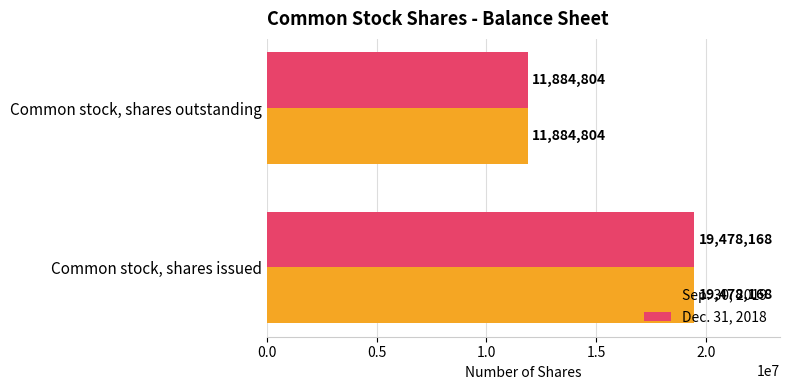

What is the difference between the maximum and minimum values in the Dec. 31, 2018 series?

7593364